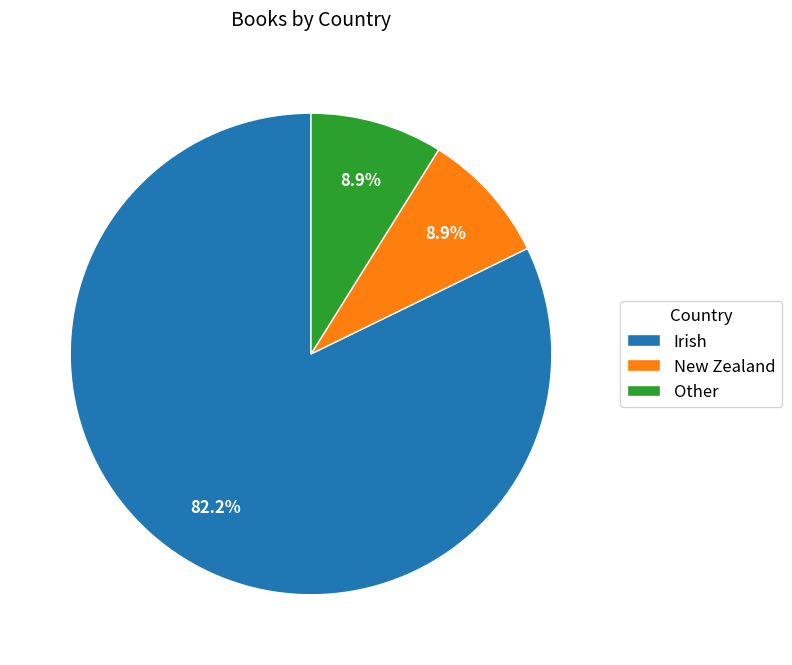

Count the number of slices in the pie.

3